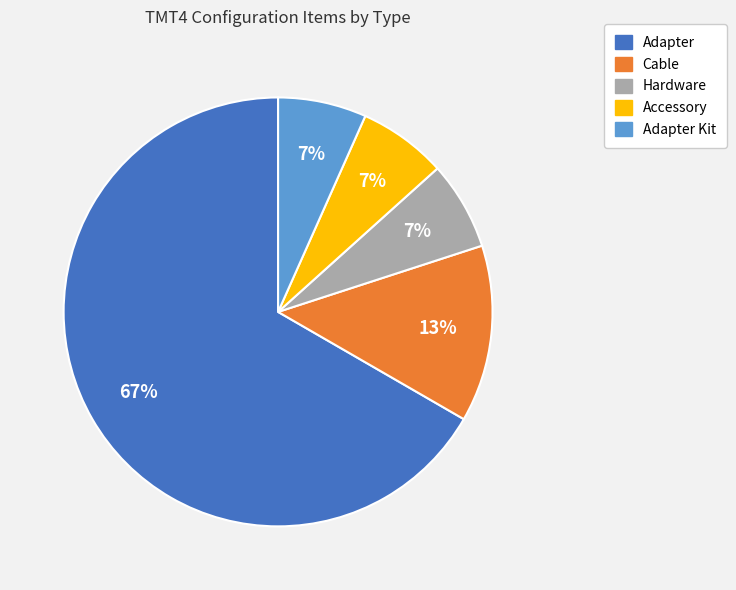

How many segments does this pie chart have?

5